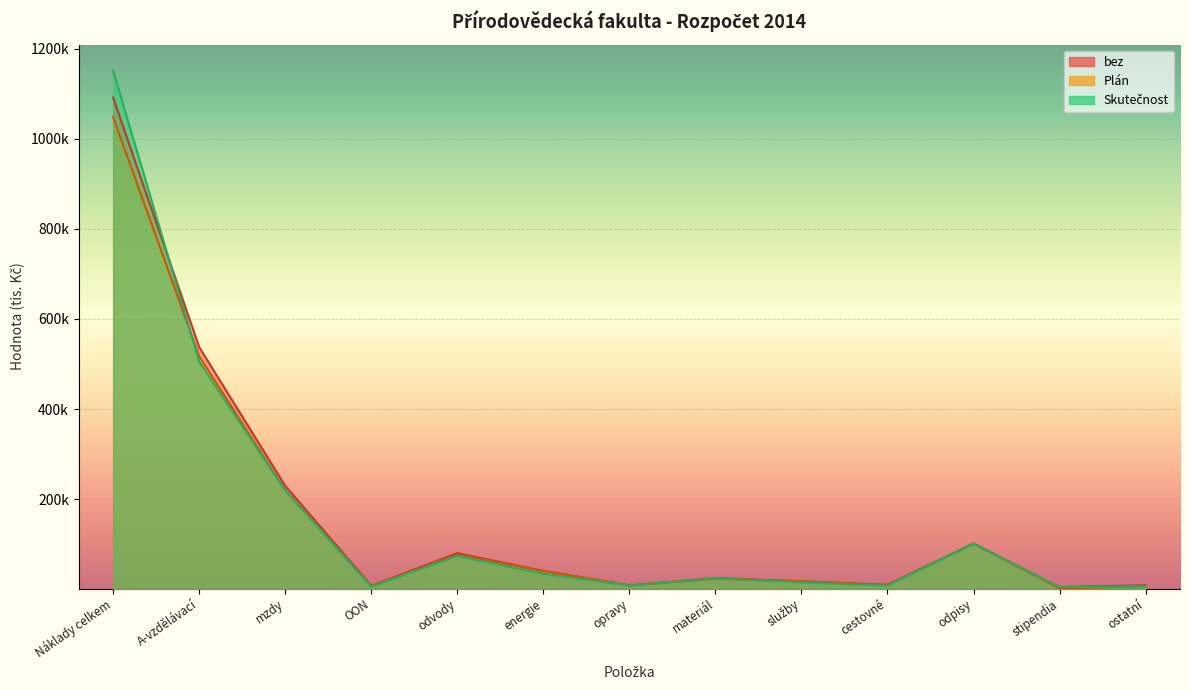

How many series are shown in this chart?

3